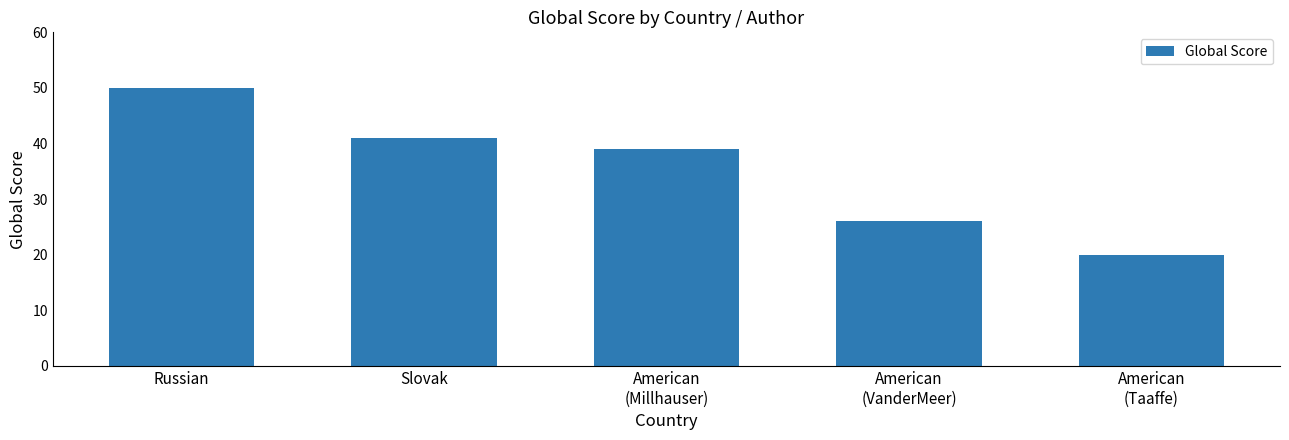

Where is the data nearest to the value 35?

American
(Millhauser)